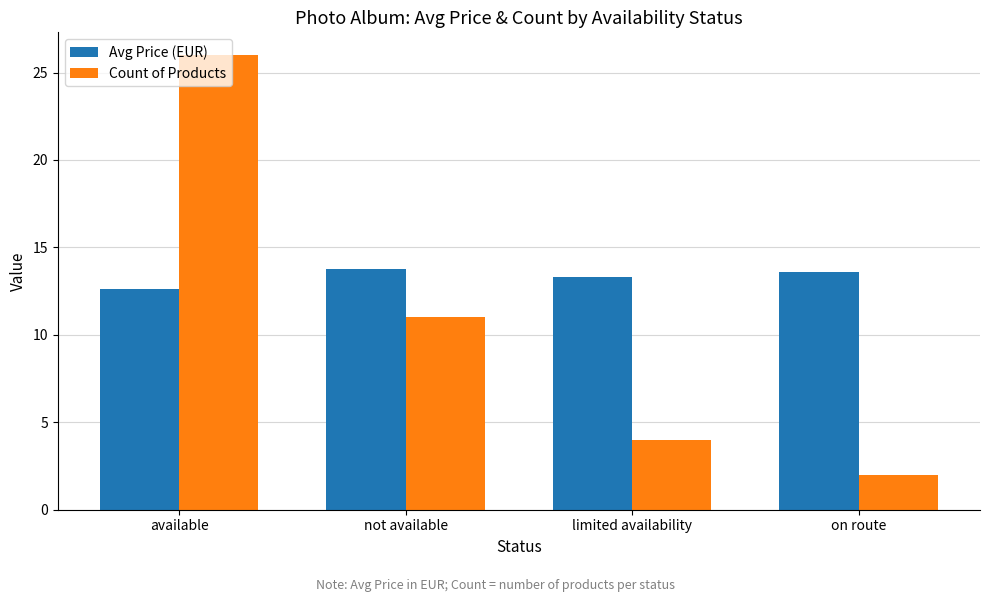

What is the maximum value for Avg Price (EUR)?

13.8